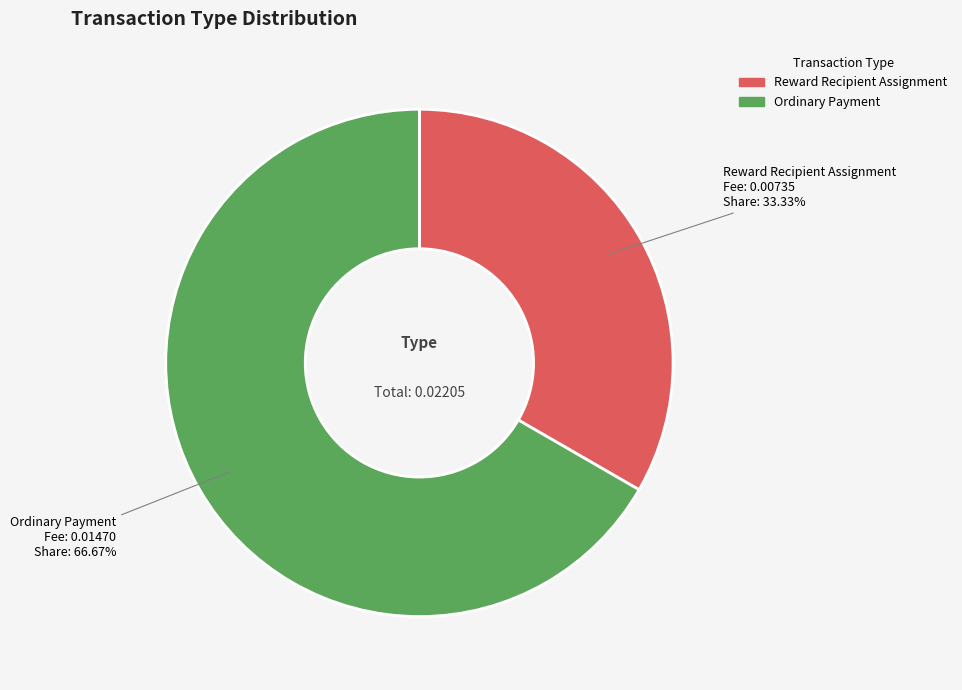

To the nearest percent, what percentage of the pie is Ordinary Payment?

67%